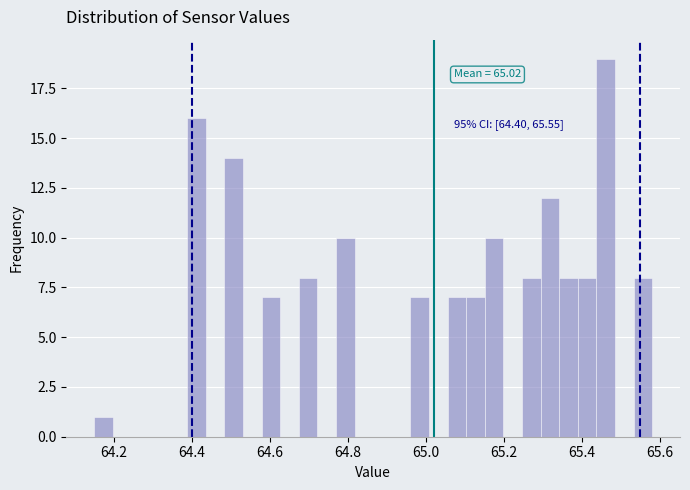

Around what value on the x-axis is the tallest bar? Give the approximate position of its centre, as read against the axis.

65.46